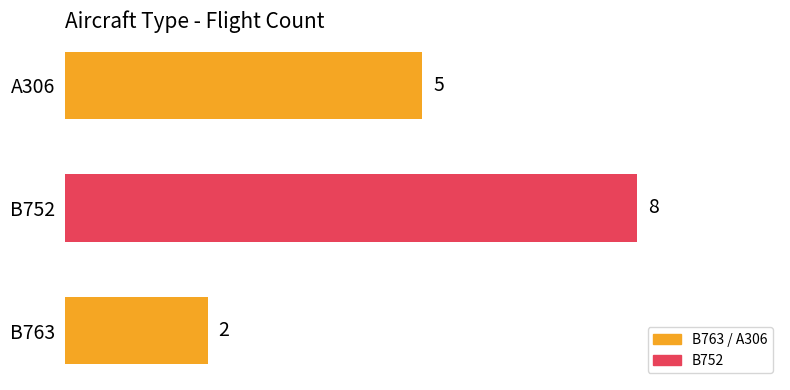

At which label is the value closest to 5?

A306